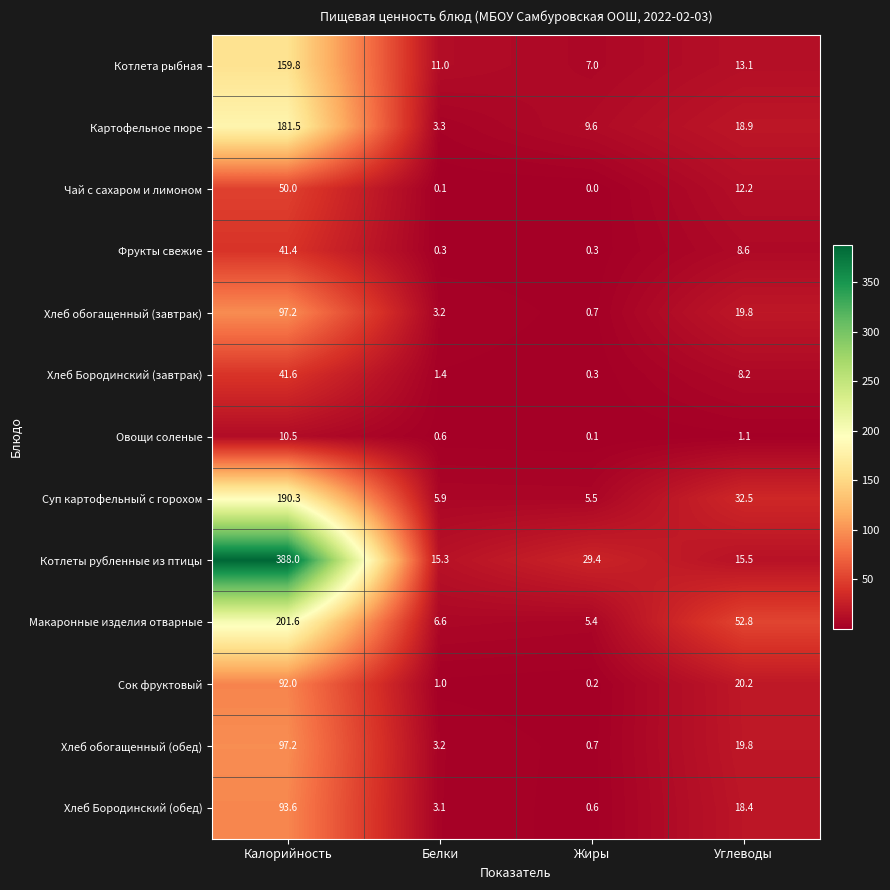

Which series has the largest total across all categories?

Котлеты рубленные из птицы